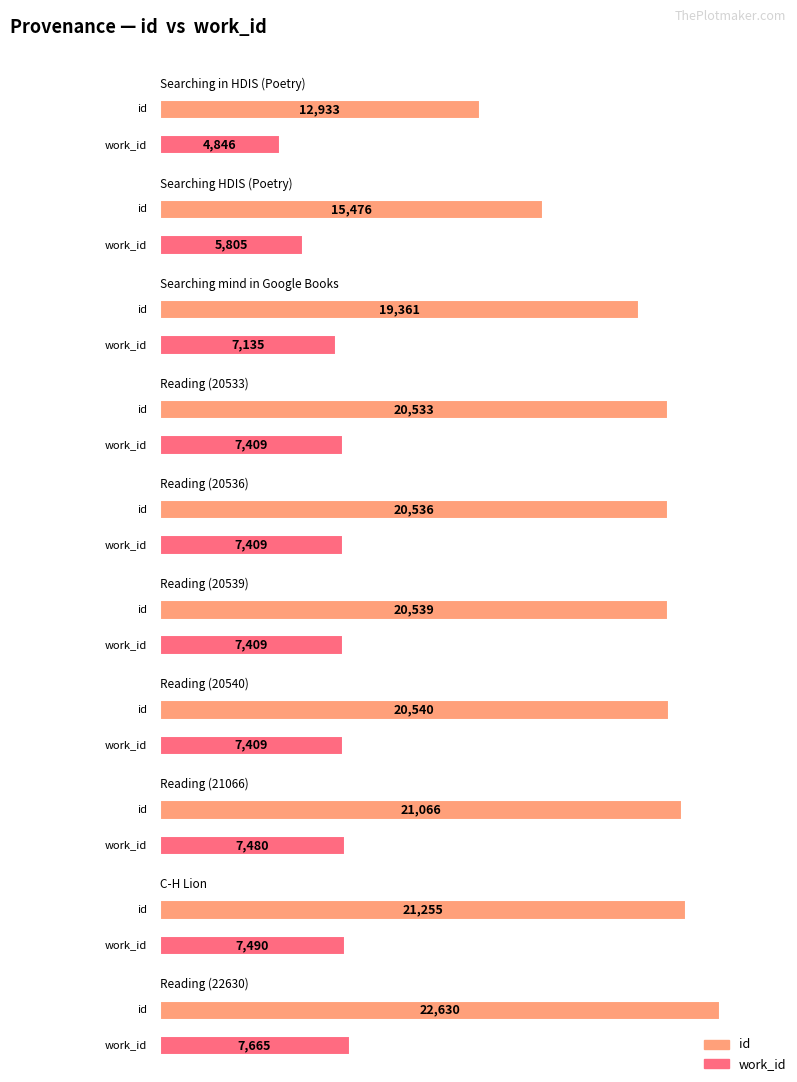

How many bars are there in each group?

2